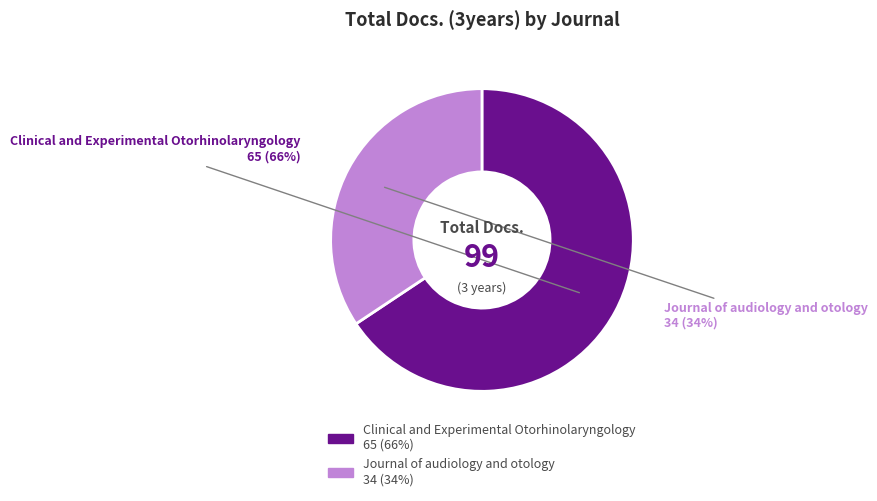

To the nearest percent, what percentage of the pie is Clinical and Experimental Otorhinolaryngology?

66%